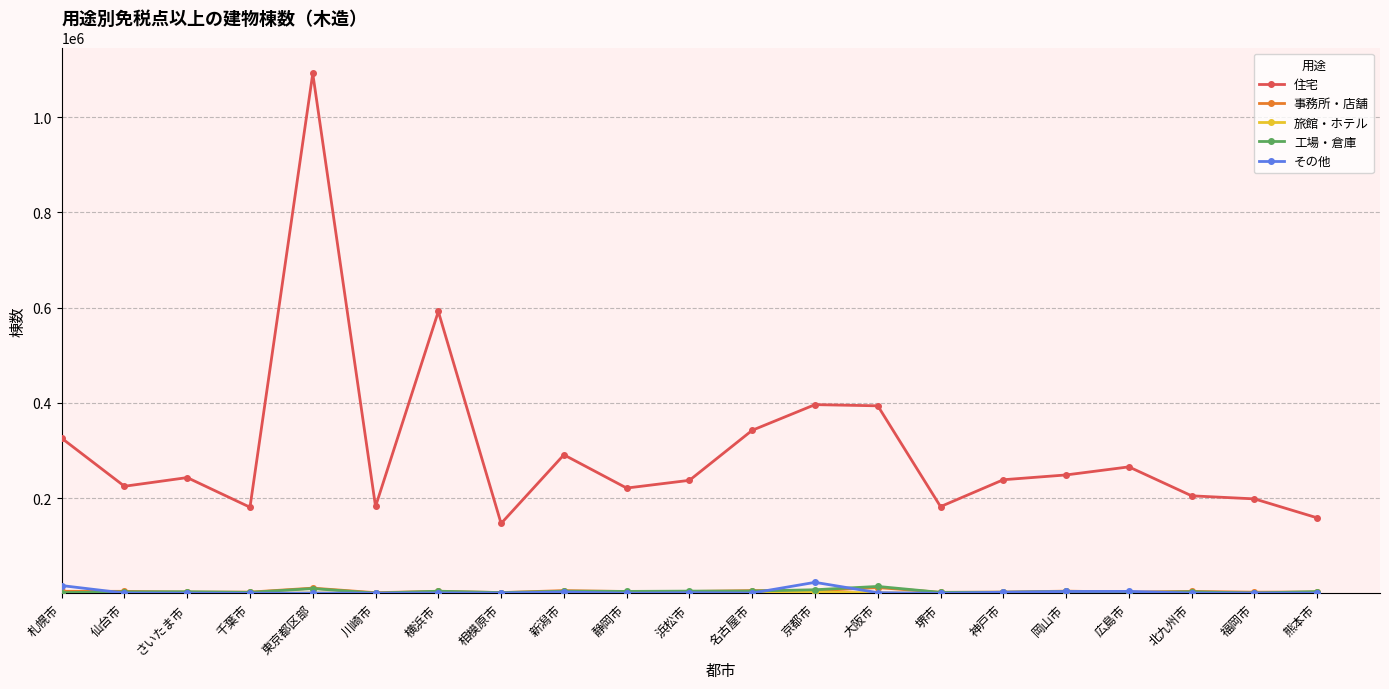

What is the lowest value of the 事務所・店舗 series?

1373